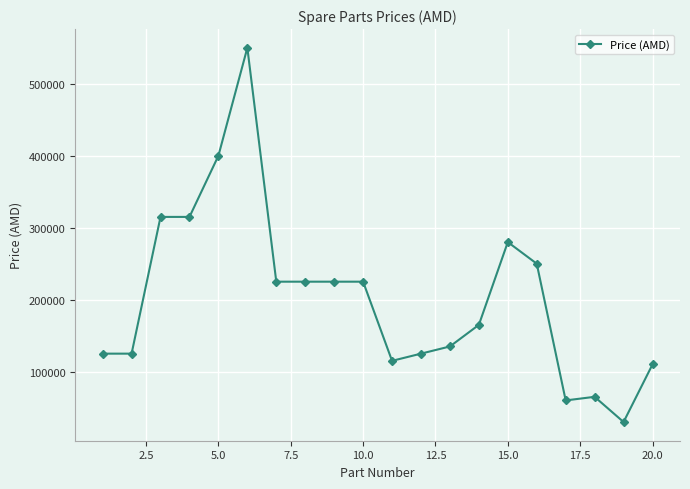

True or false: the data has more than 1 interior local peaks.

True